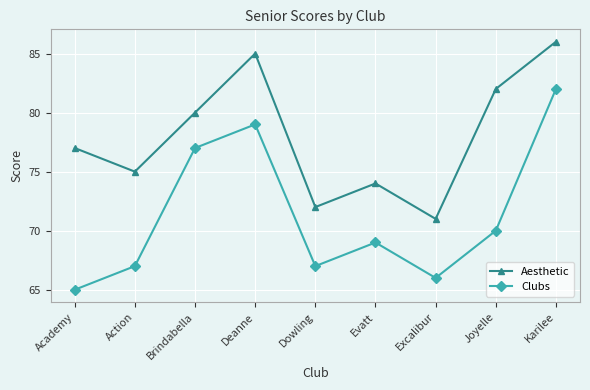

True or false: Clubs has more than 2 points higher than both neighbors.

False